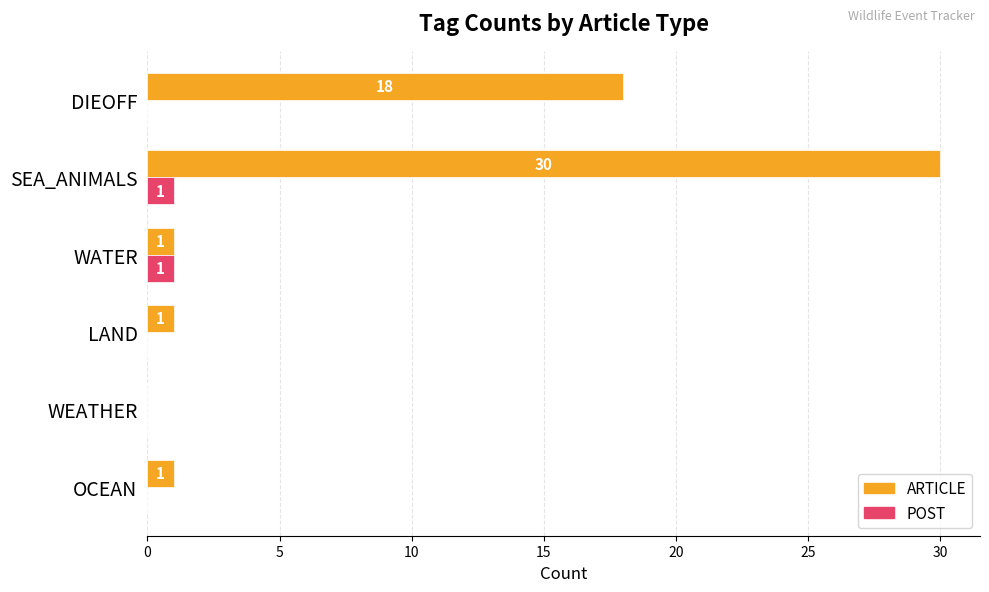

Count the number of data series in this chart.

2